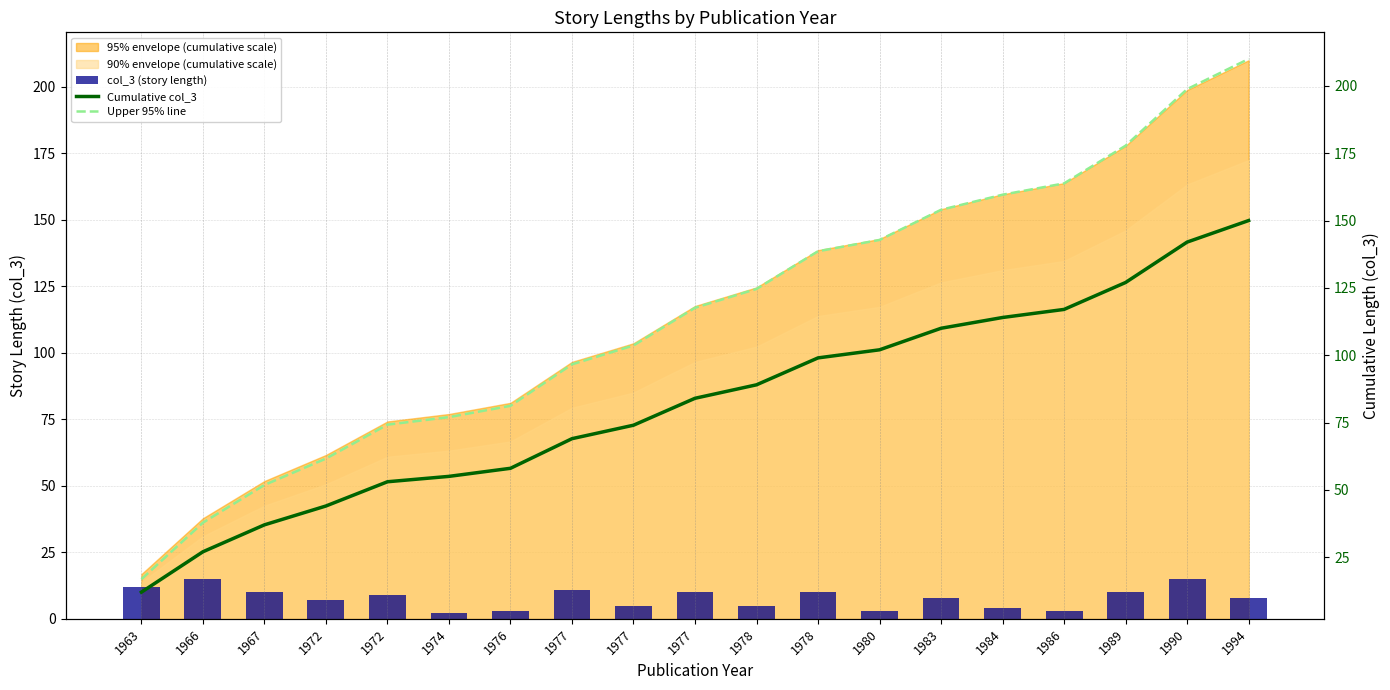

The Upper 95% line series shows 16.8 at 1963. True or false?

True